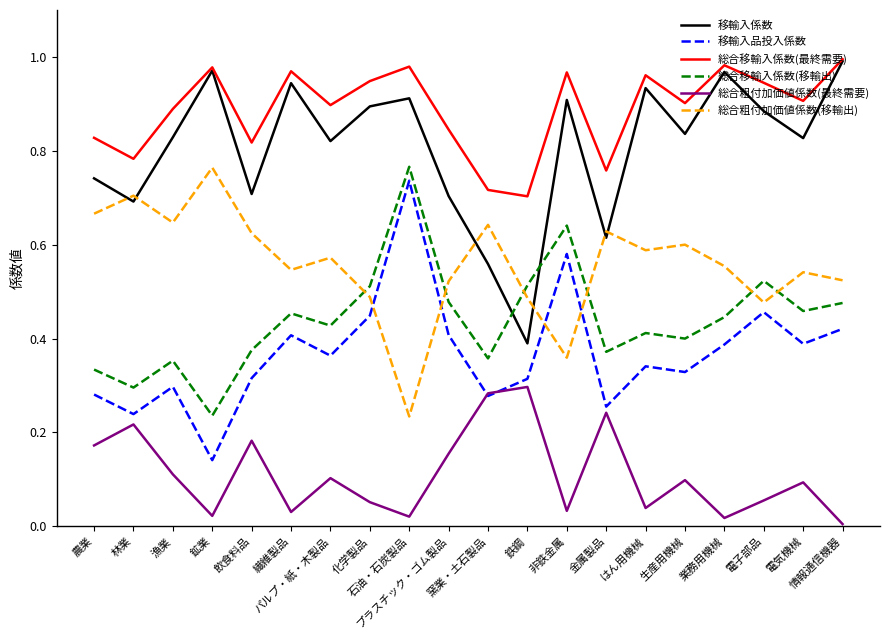

How many interior local peaks does the 総合粗付加価値係数(移輸出) series have?

7